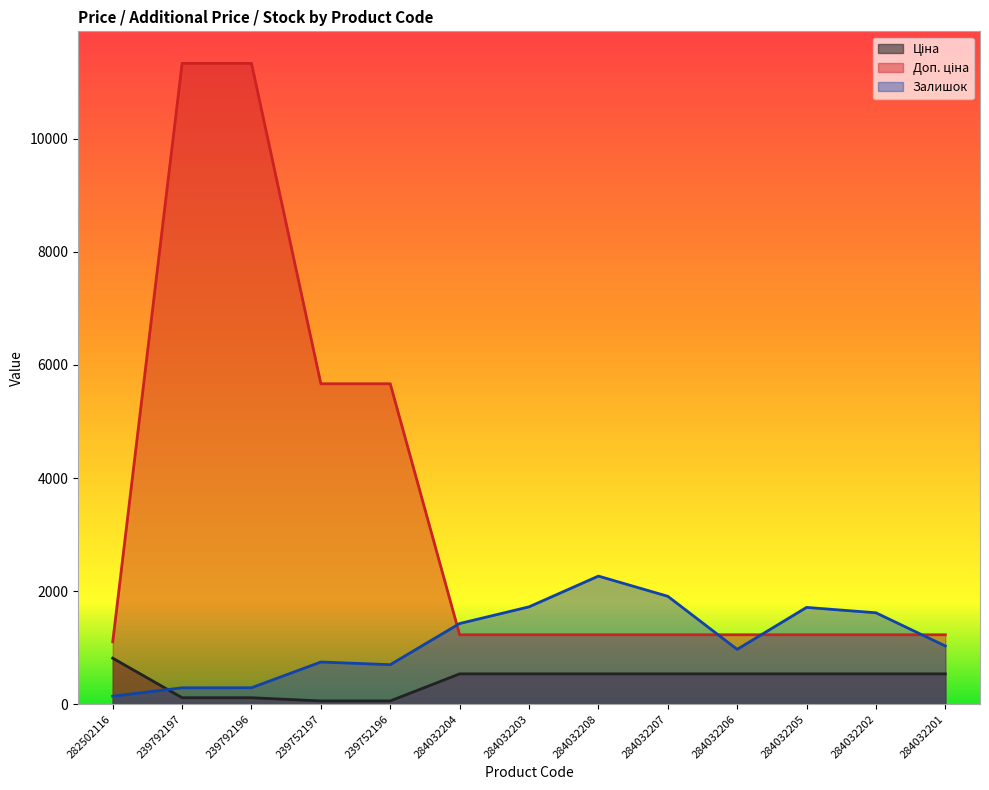

Which has a higher value, 284032205 or 284032206?

284032205